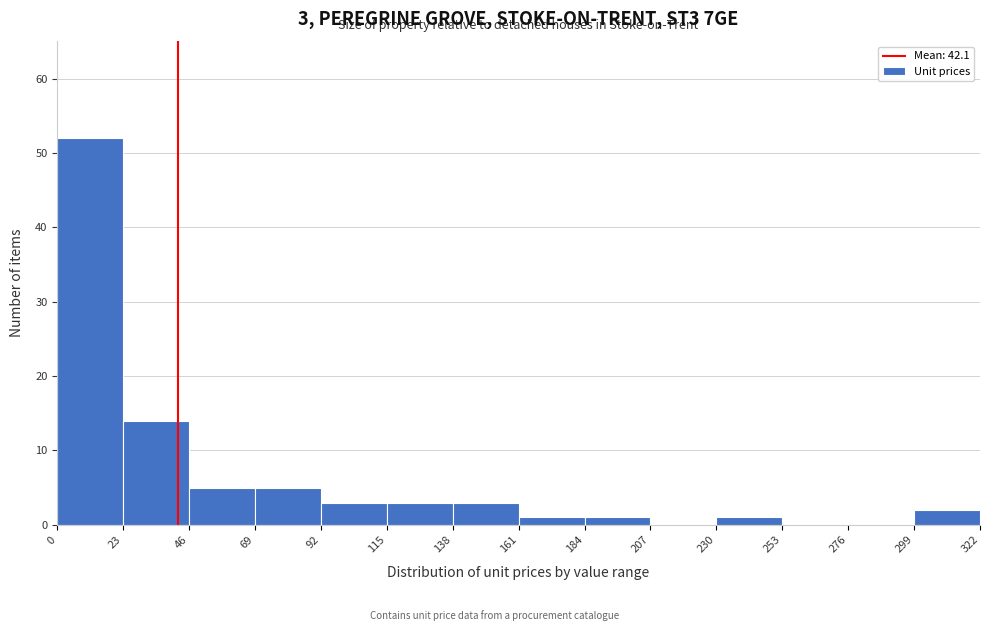

Which range on the x-axis has the tallest bar?

0 to 23